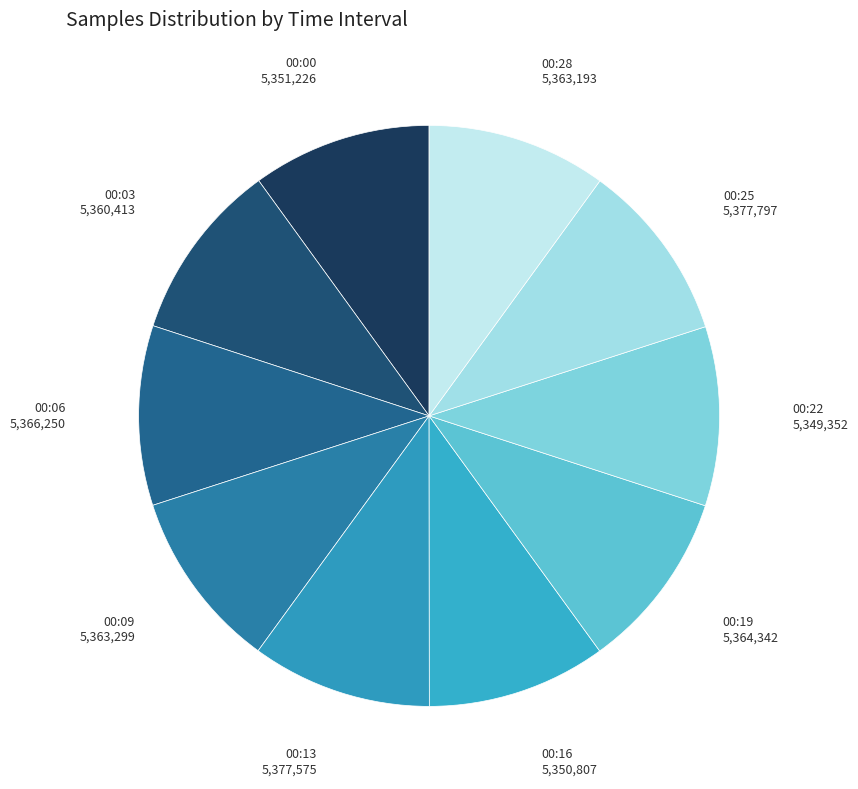

Is there a majority slice in this chart?

No